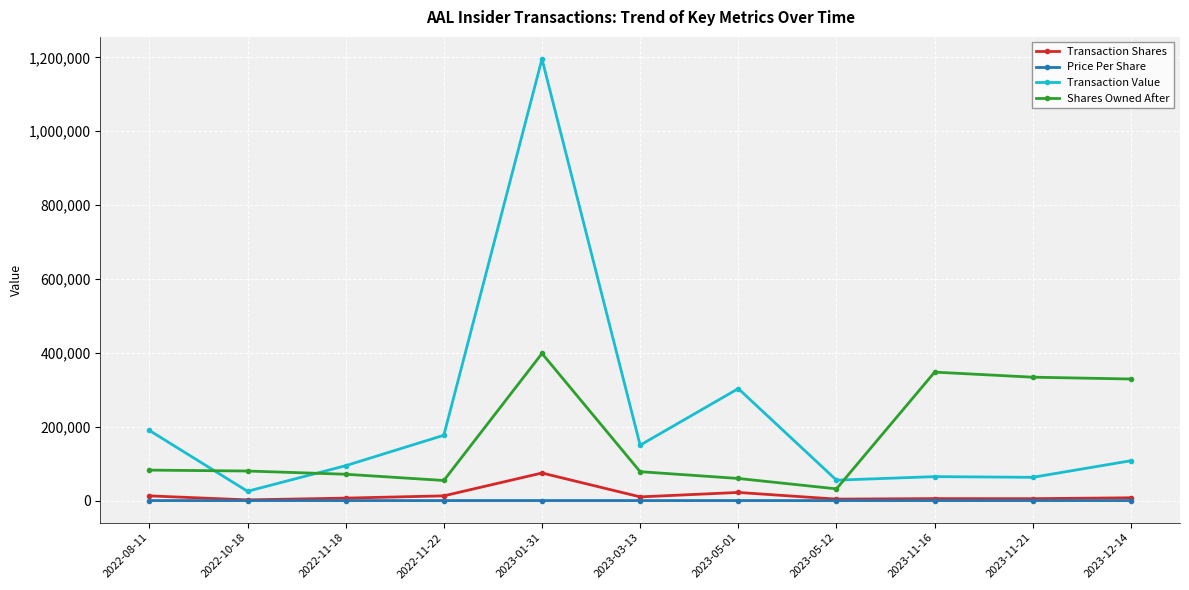

Is this an area chart (filled region under the line)?

No